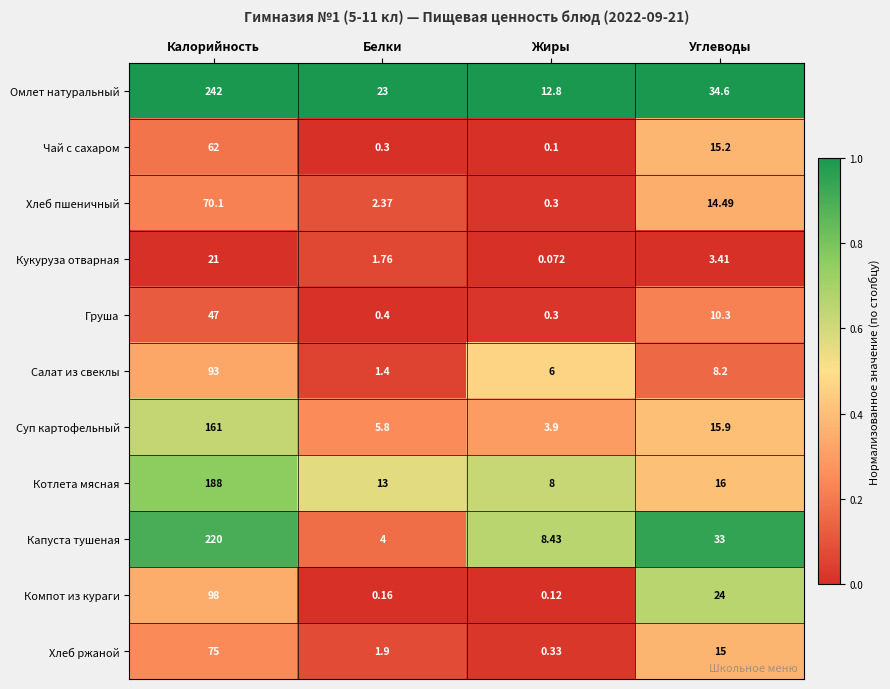

At which category does the chart reach its minimum across all series?

Жиры